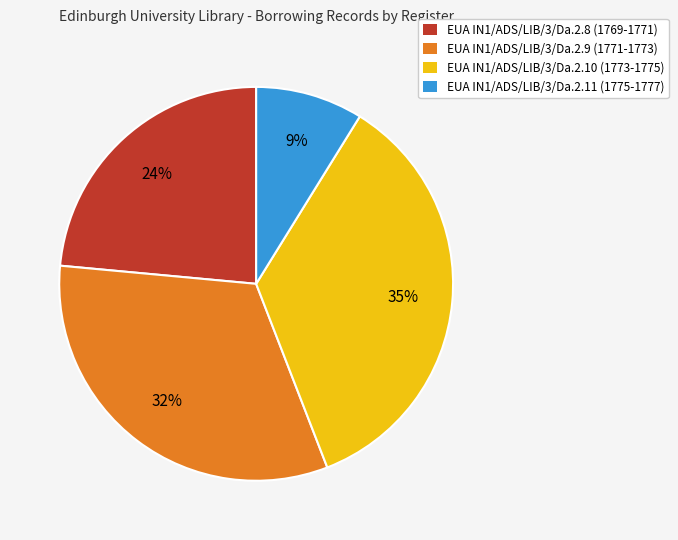

Which has a higher value, EUA IN1/ADS/LIB/3/Da.2.8 (1769-1771) or EUA IN1/ADS/LIB/3/Da.2.9 (1771-1773)?

EUA IN1/ADS/LIB/3/Da.2.9 (1771-1773)